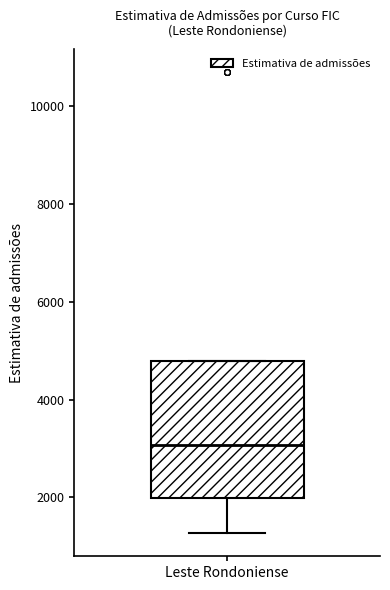

Where is the upper edge of the box for Leste Rondoniense on the y-axis? The values are not printed on the chart, so give them approximately, as read against the axis.

4800